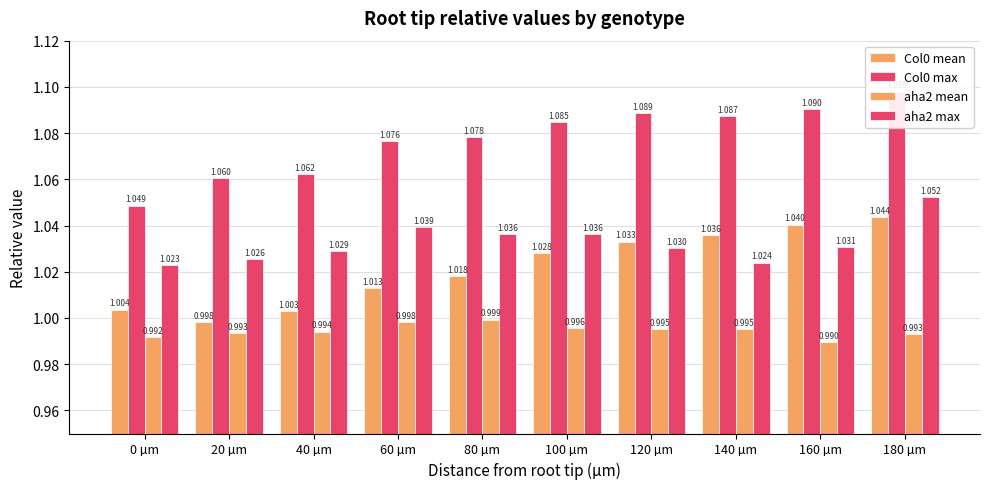

Which series has the largest range (max minus min)?

Col0 max